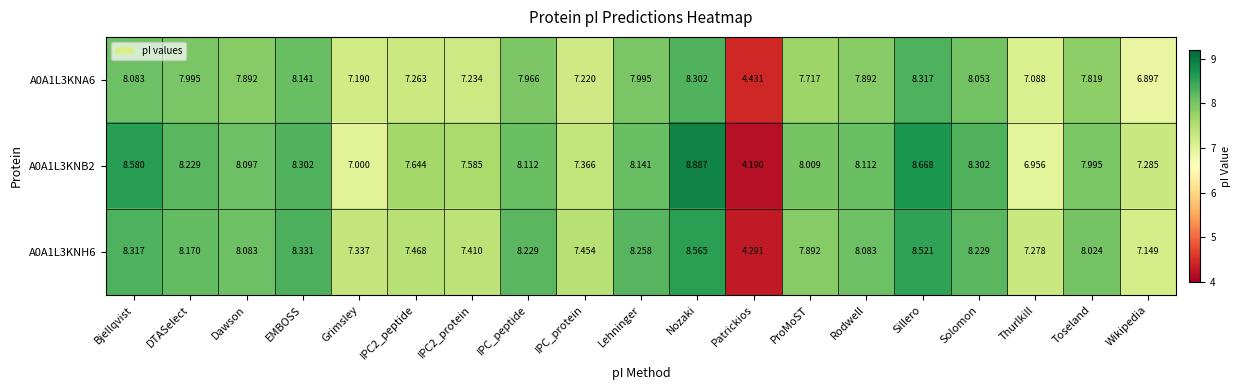

At which category does the chart reach its peak across all series?

Nozaki